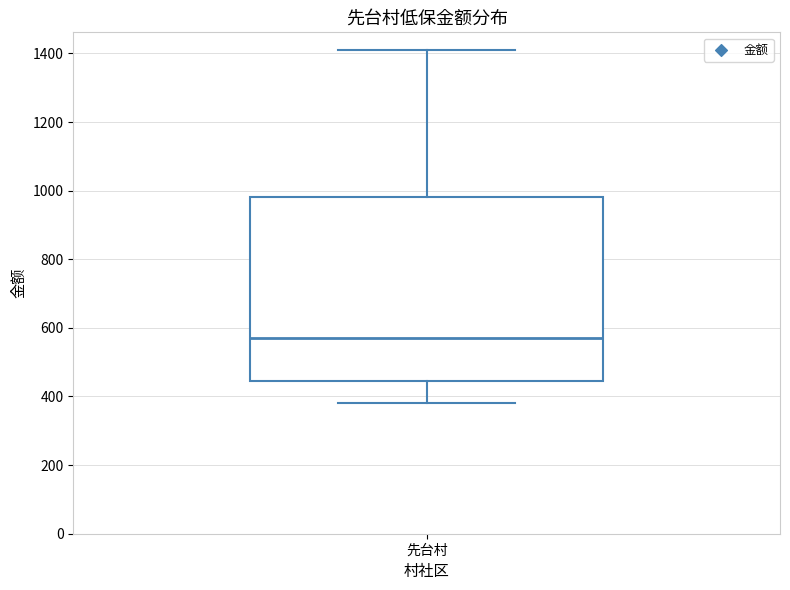

Transcribe this box plot: give where the median line is, the range the box spans, and where the two whiskers end, as read against the y-axis. The values are not printed on the chart, so give them approximately, as read against the axis.

median 580, box 440 to 980, whiskers 380 to 1420